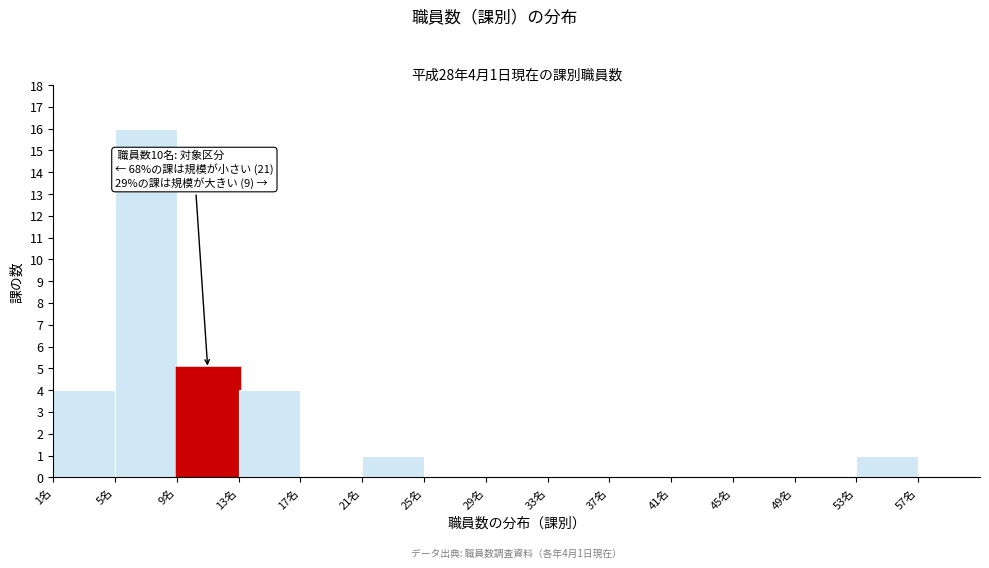

Which range on the x-axis has the tallest bar?

5 to 9